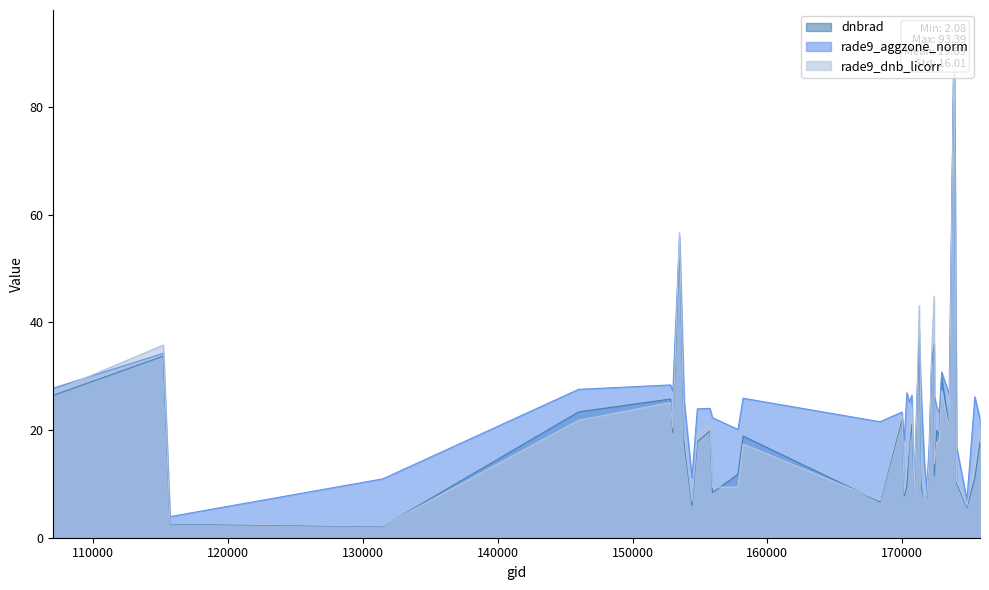

What is the difference between the maximum and minimum values in the dnbrad series?

91.3